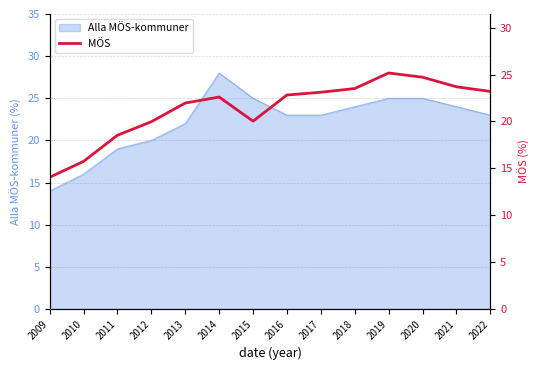

How many interior local peaks (higher than both neighbors) does the data have?

2